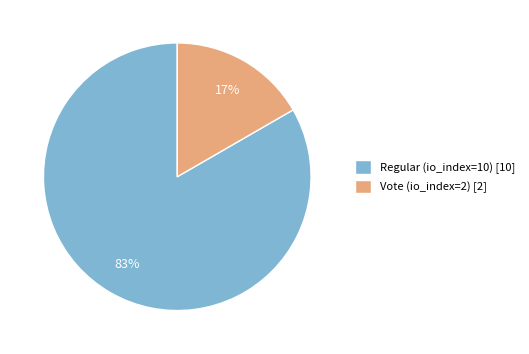

To the nearest percent, what portion does Regular (io_index=10) represent?

83%